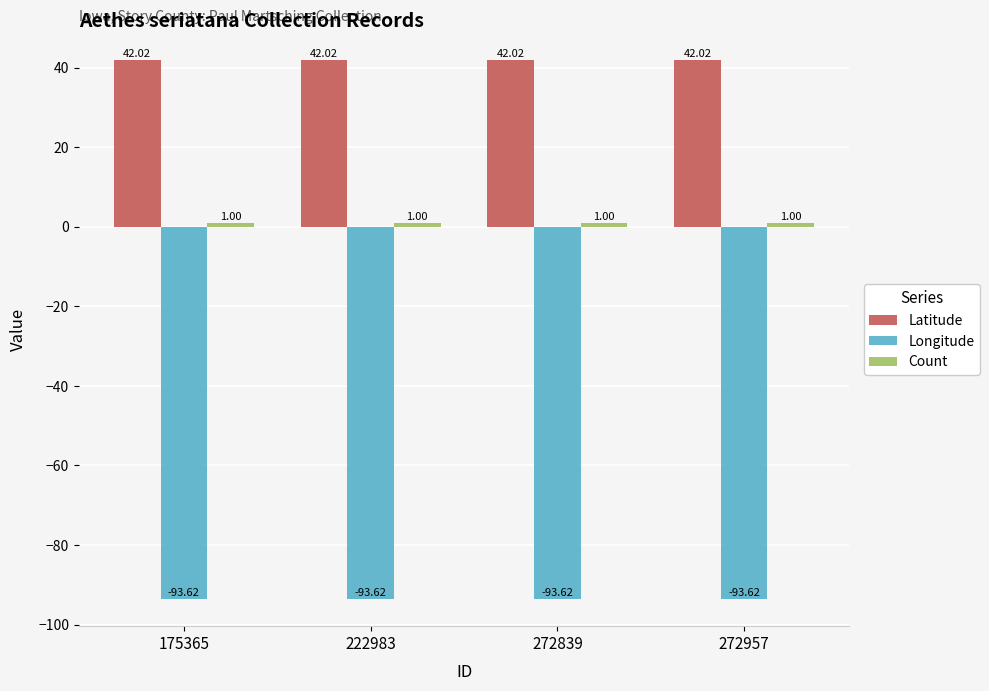

What is the total value across all series at 222983?

-50.6